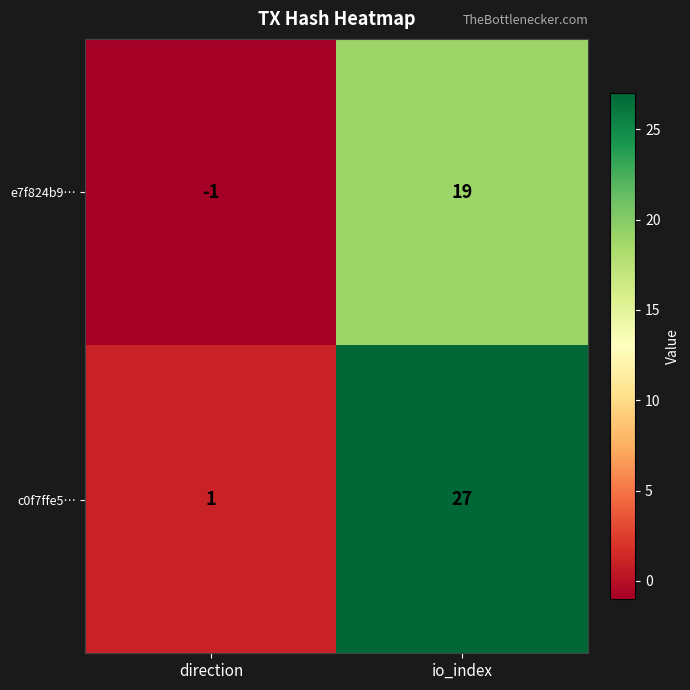

Rank the series at direction from lowest to highest value.

e7f824b9…, c0f7ffe5…